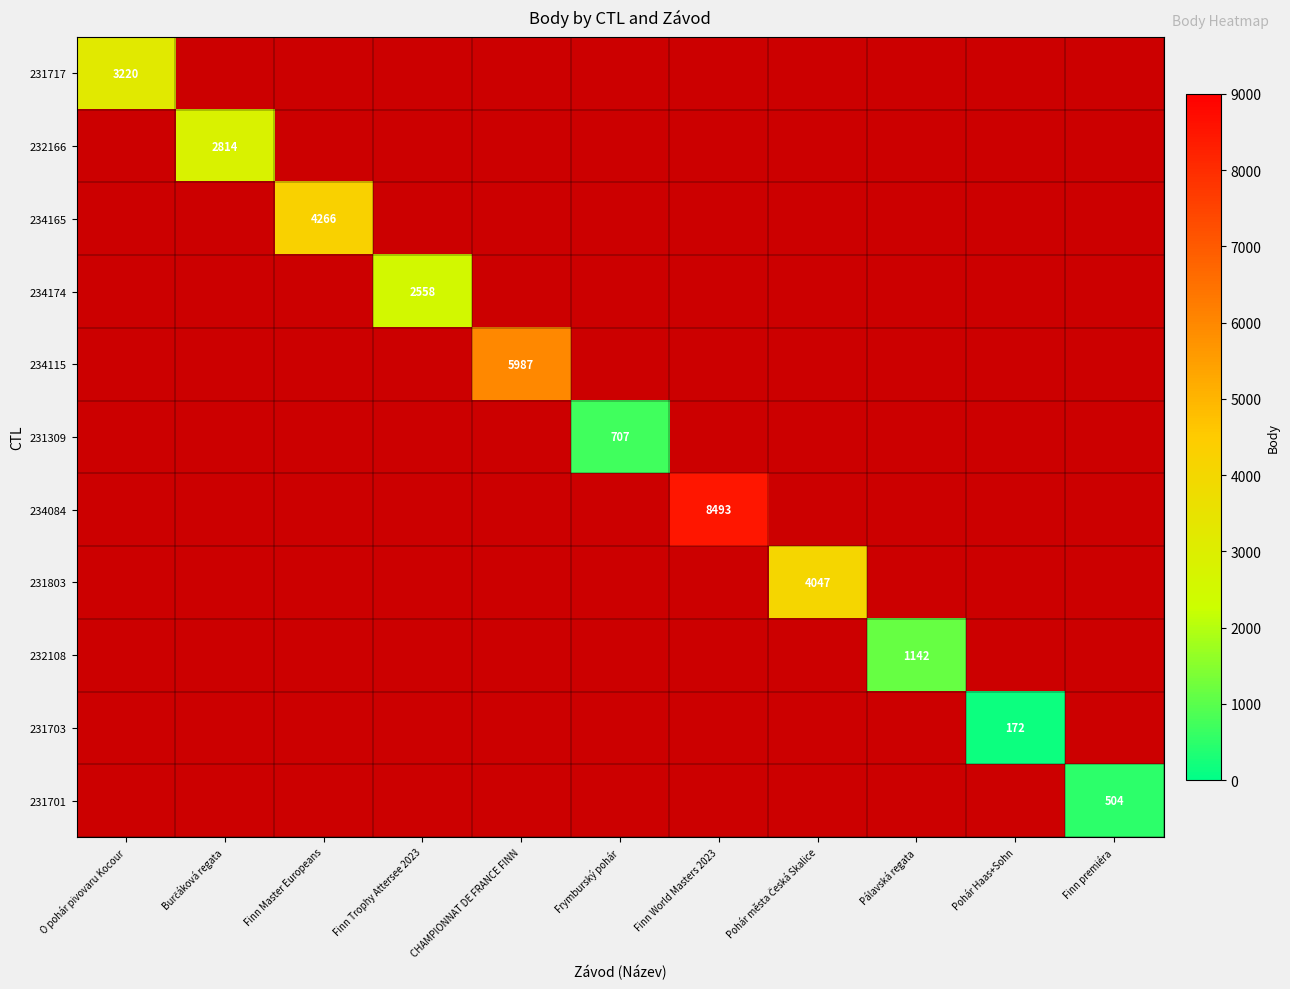

Which label corresponds to the smallest value in the chart?

Burčáková regata